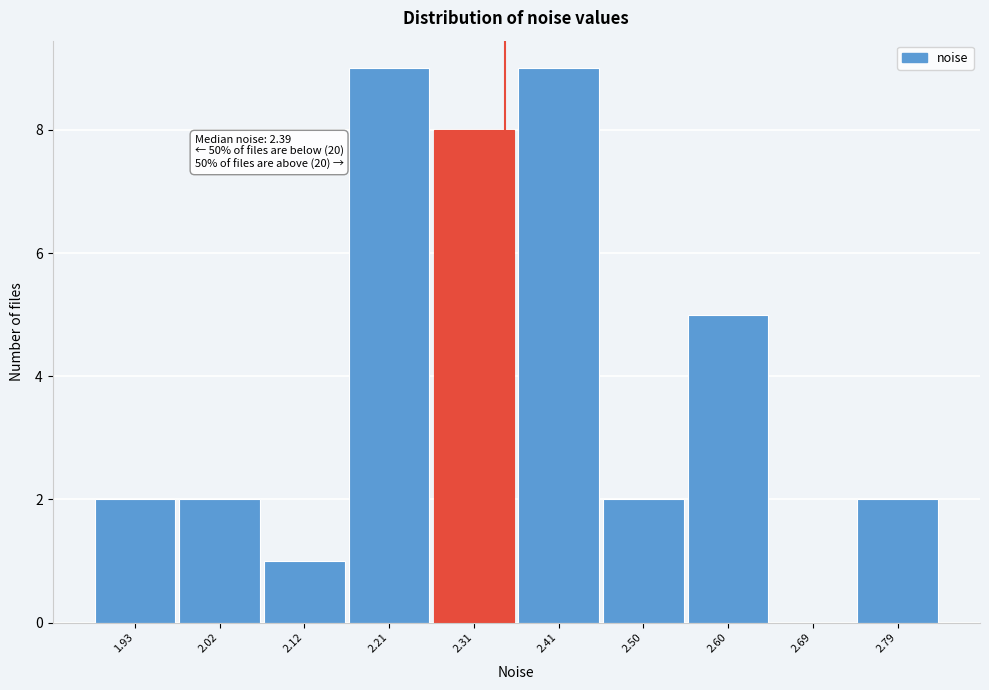

Reading left to right, what are all the values shown in this chart?

1.93=2	2.02=2	2.12=1	2.21=9	2.31=8	2.41=9	2.50=2	2.60=5	2.69=0	2.79=2